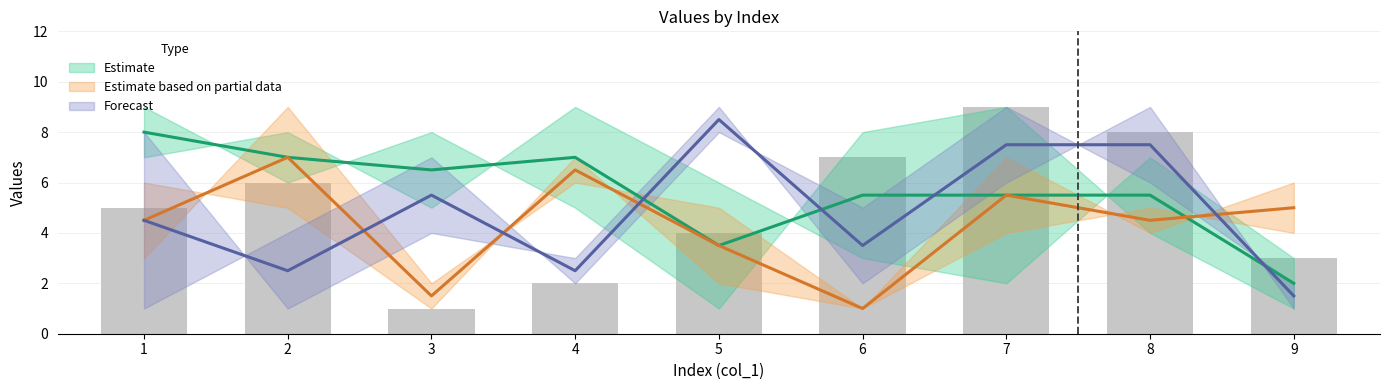

At which category is the sum across all series the highest?

7